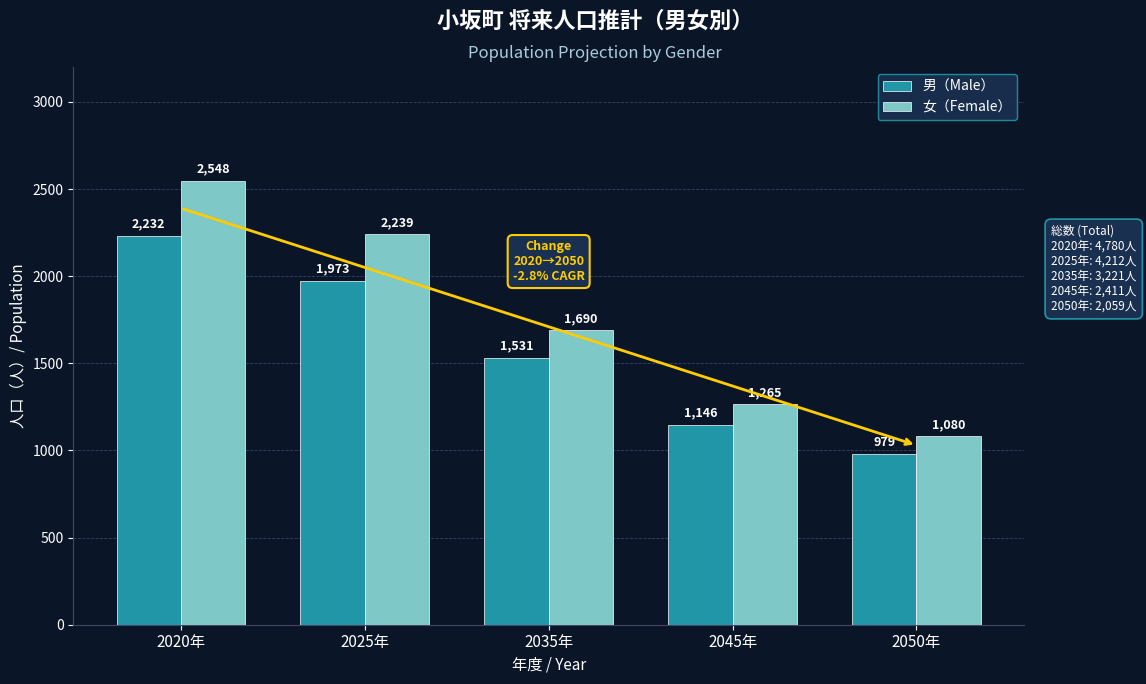

What is the difference between the highest and lowest values at 2045年?

119